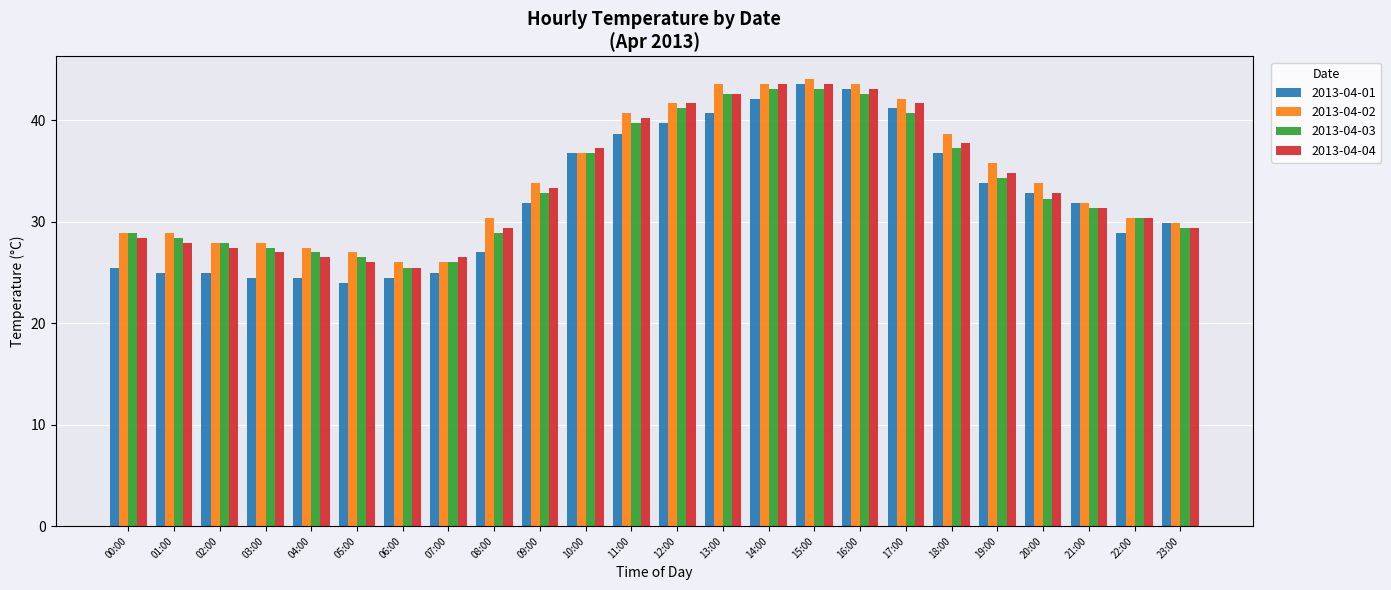

How many values in the 2013-04-04 series exceed 32?

12